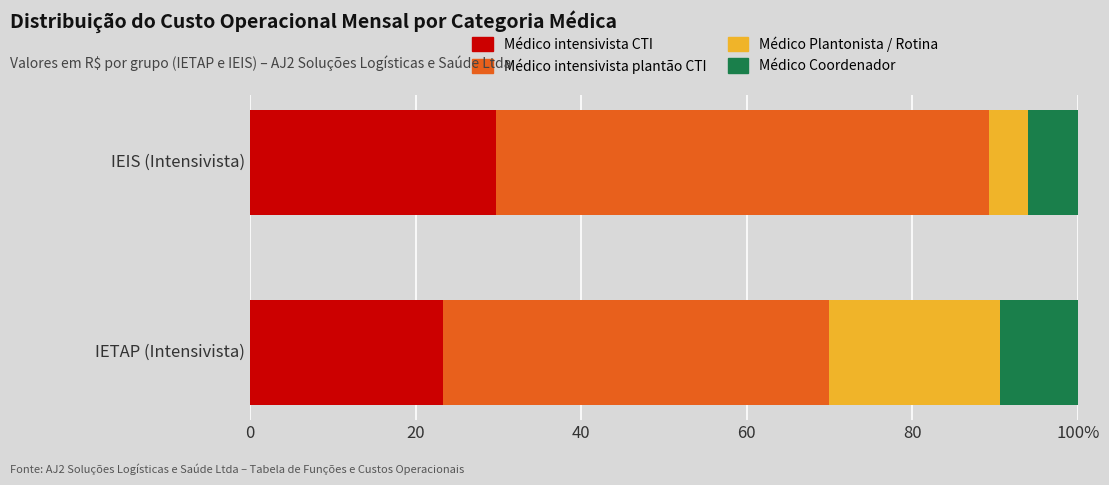

What is the average value of the Médico intensivista CTI series?

26.5